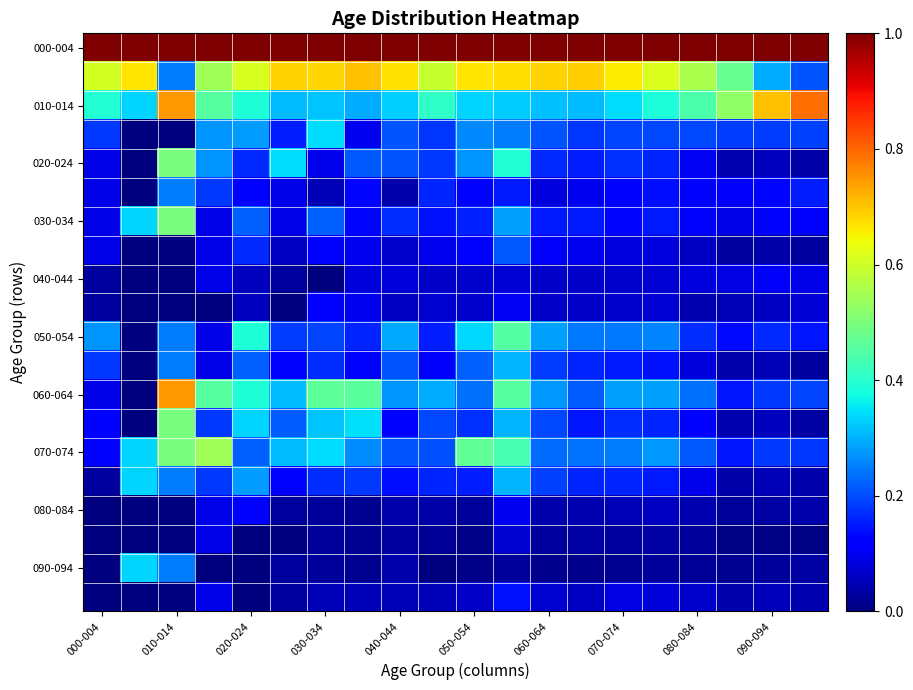

How many categories are shown in the chart?

20